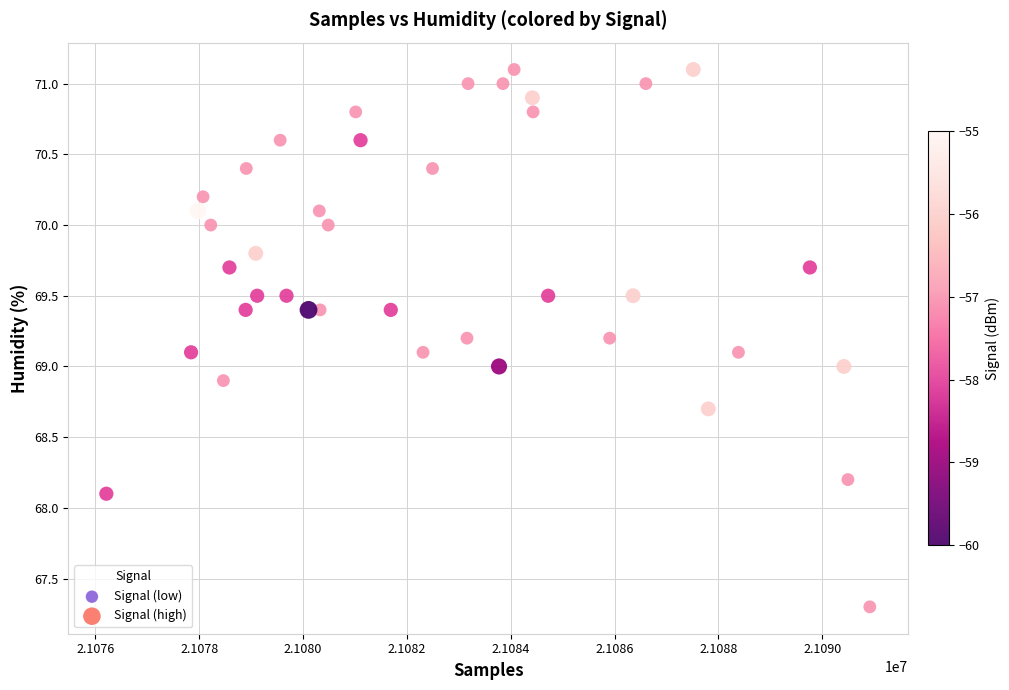

What is the range of Y values (max minus min)?

3.8